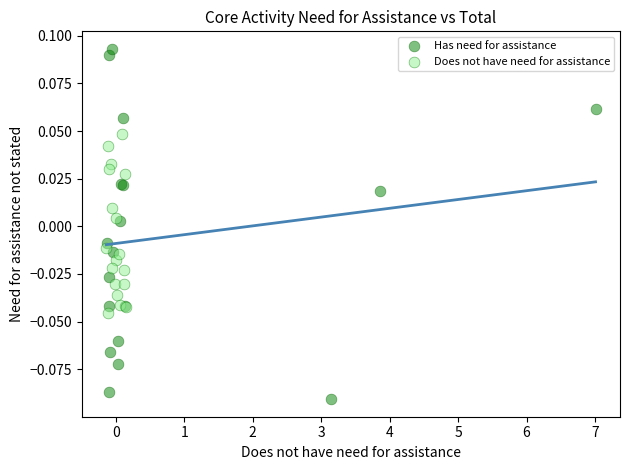

Which series contains the lowest Y value?

Has need for assistance